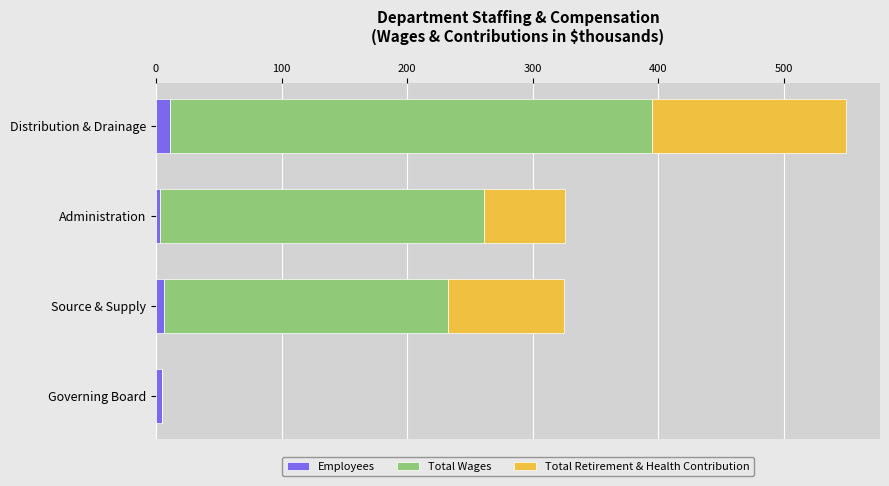

At which category is the sum across all series the highest?

Distribution & Drainage